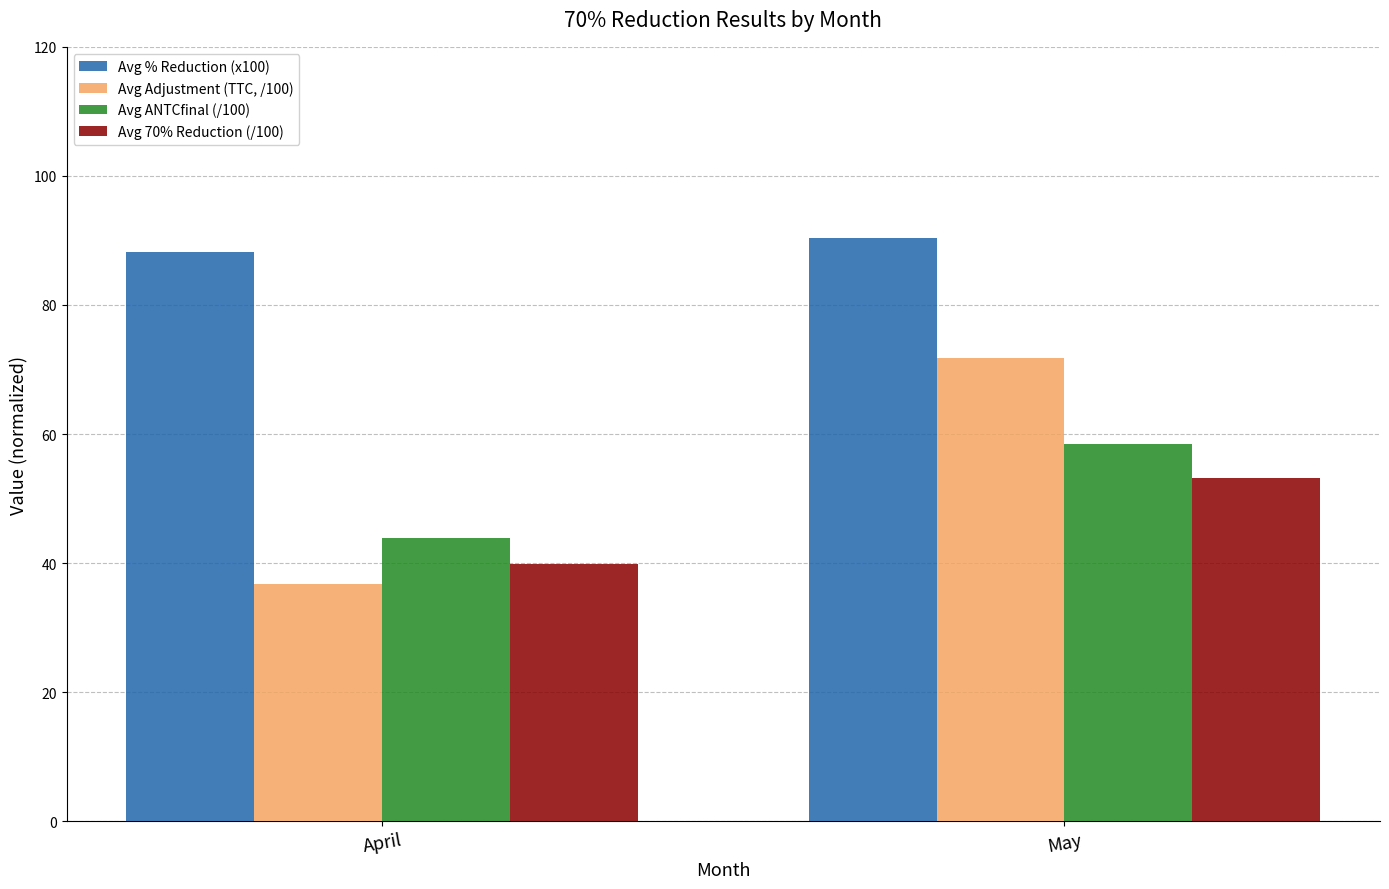

Which series has the largest total across all categories?

Avg % Reduction (x100)